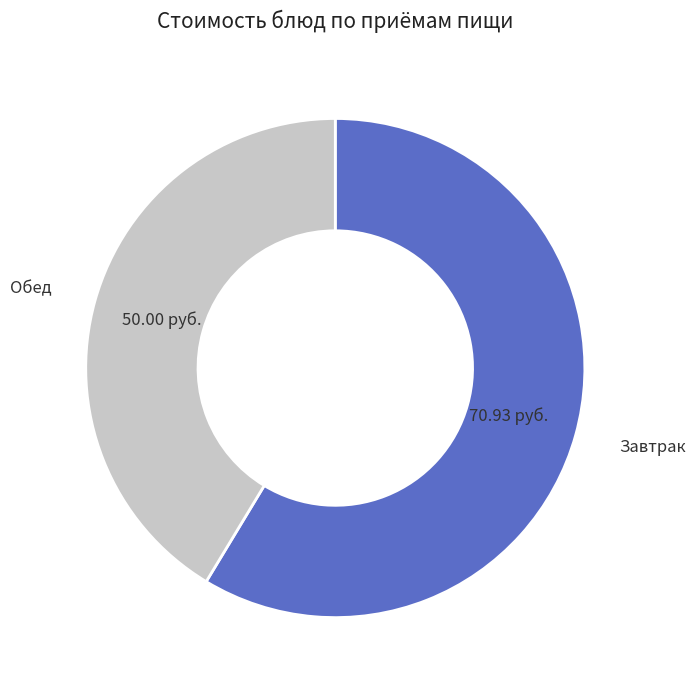

Does any single category account for the majority?

Yes